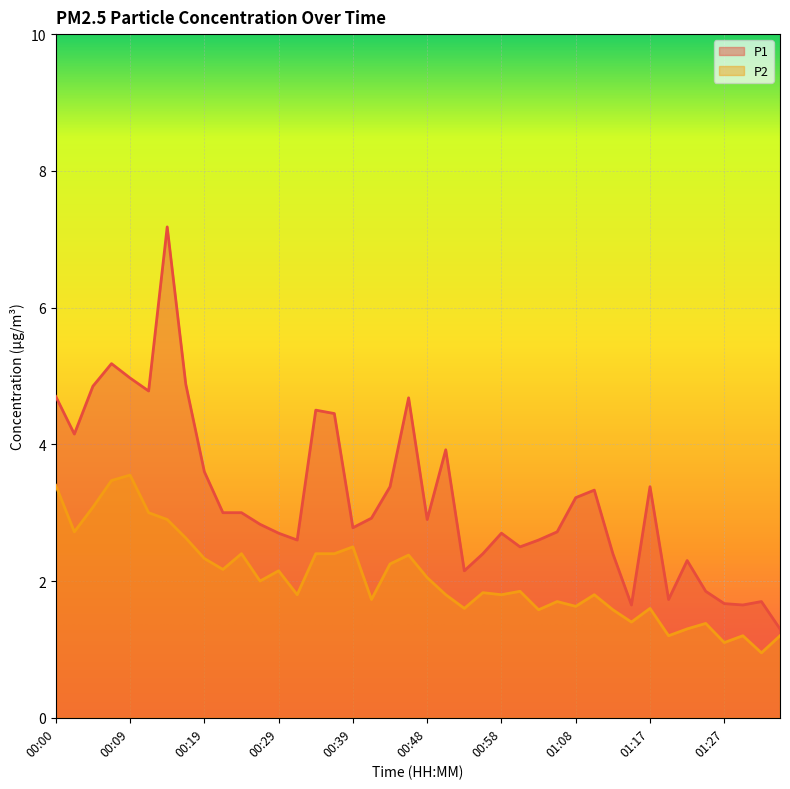

What is the difference between the highest and lowest values at 00:02?

1.4